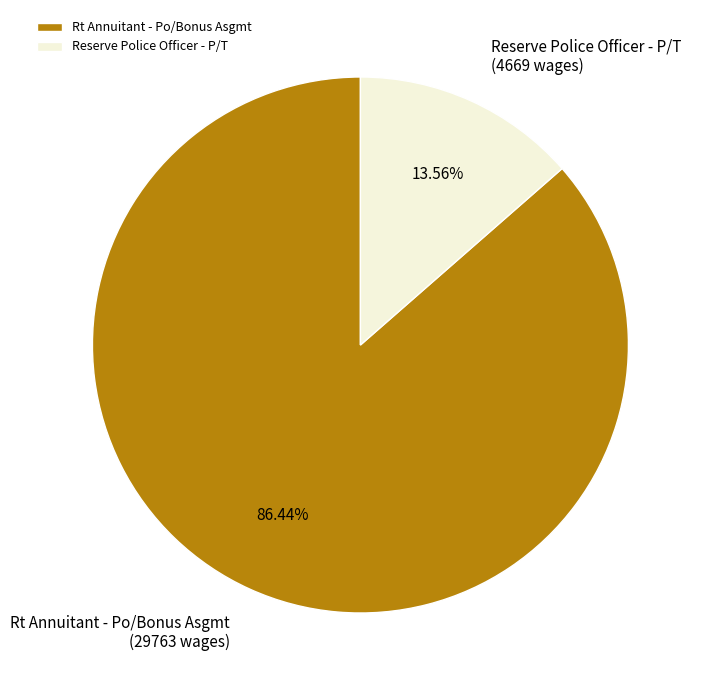

What portion of the pie excludes Reserve Police Officer - P/T?

86.4%